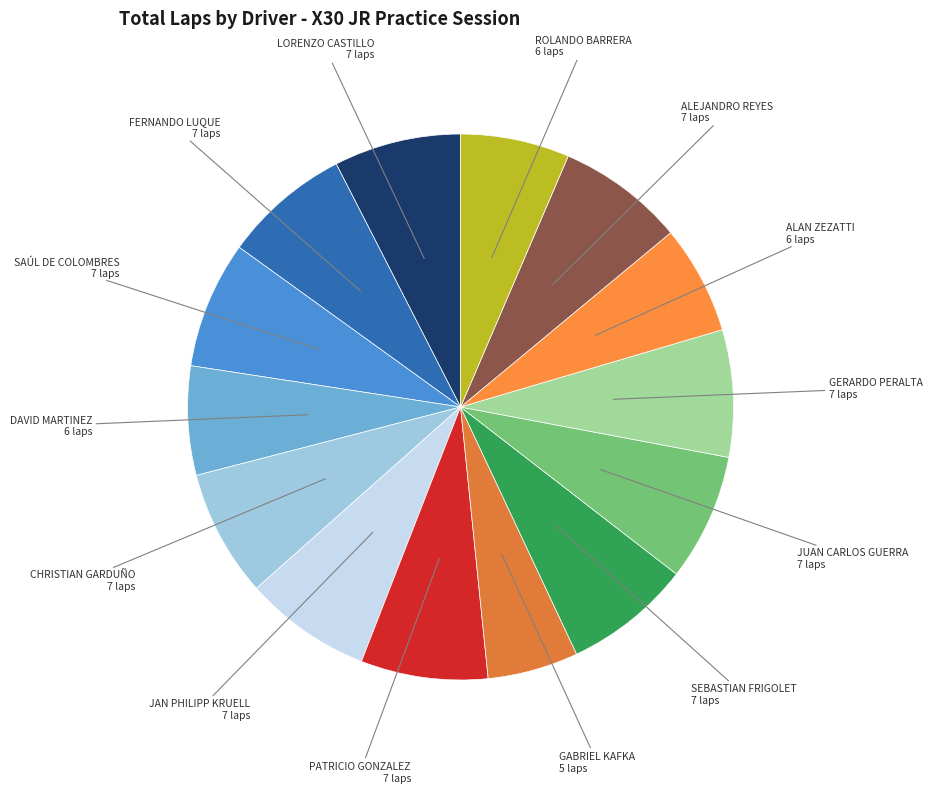

Does any single category account for the majority?

No